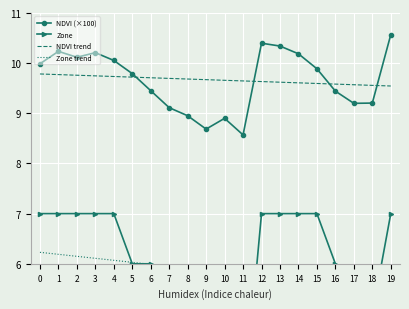

True or false: Zone trend and NDVI (×100) cross at least once.

False